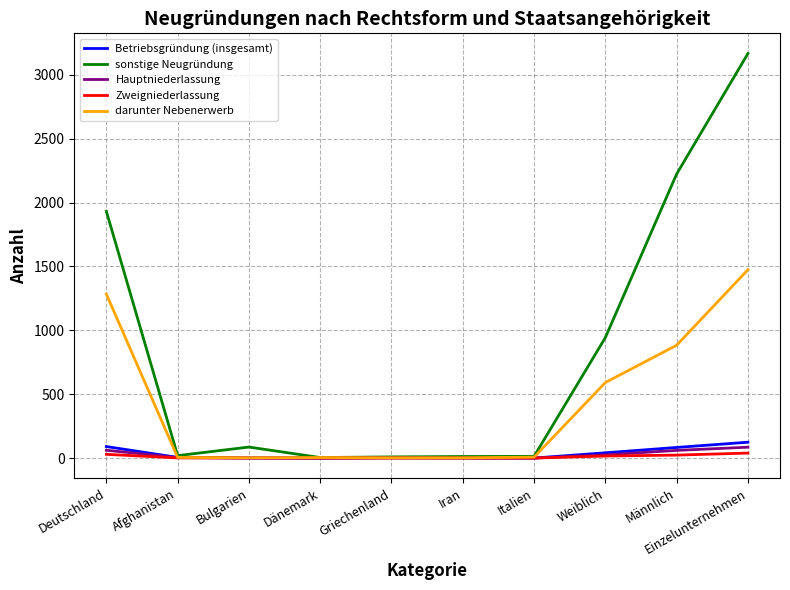

True or false: Hauptniederlassung has a value of 0 at Bulgarien.

True